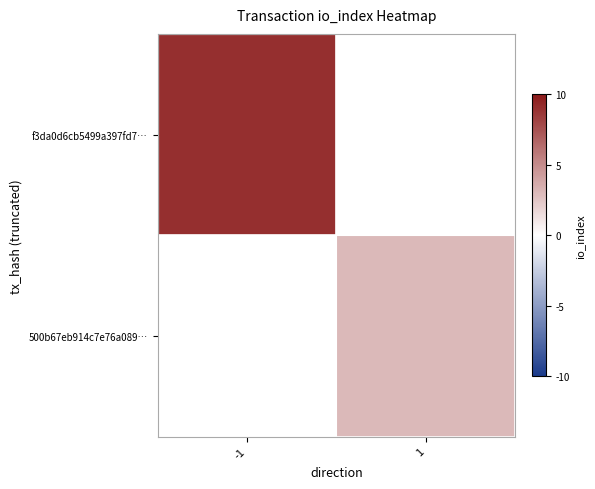

At which category does the chart reach its peak across all series?

-1